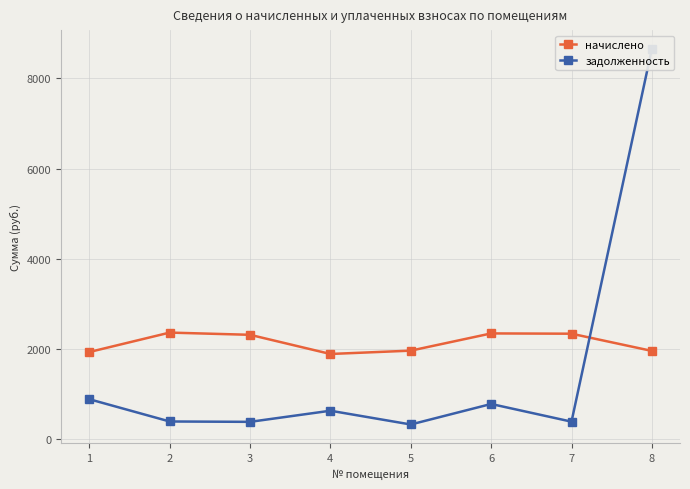

What is the average value of the задолженность series?

1556.2